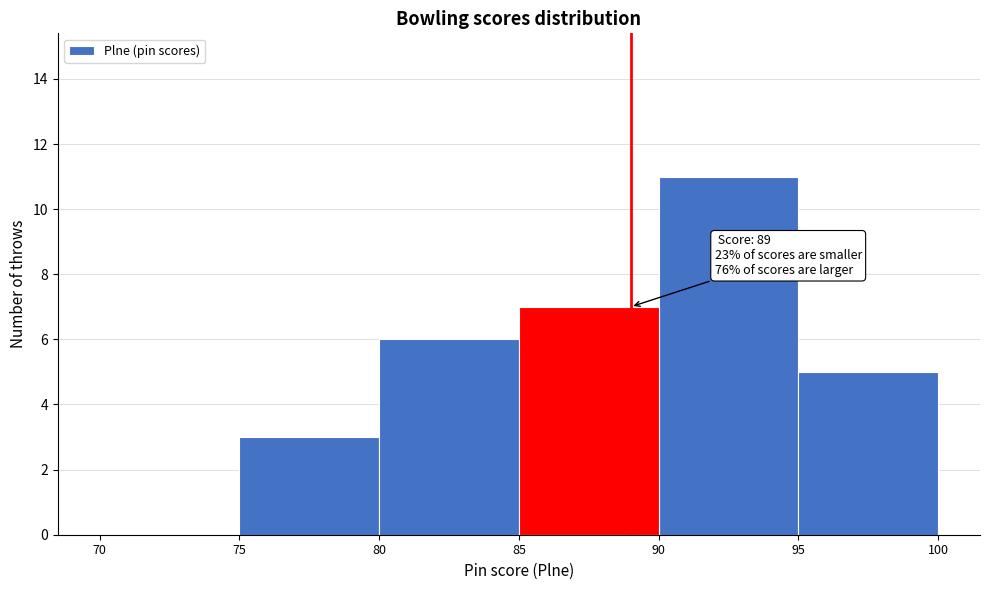

Over which range of the x-axis is the bar tallest?

90 to 95